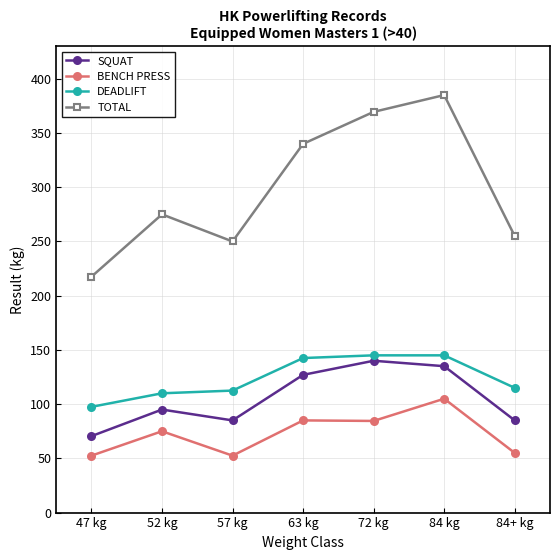

True or false: DEADLIFT and TOTAL cross at least once.

False